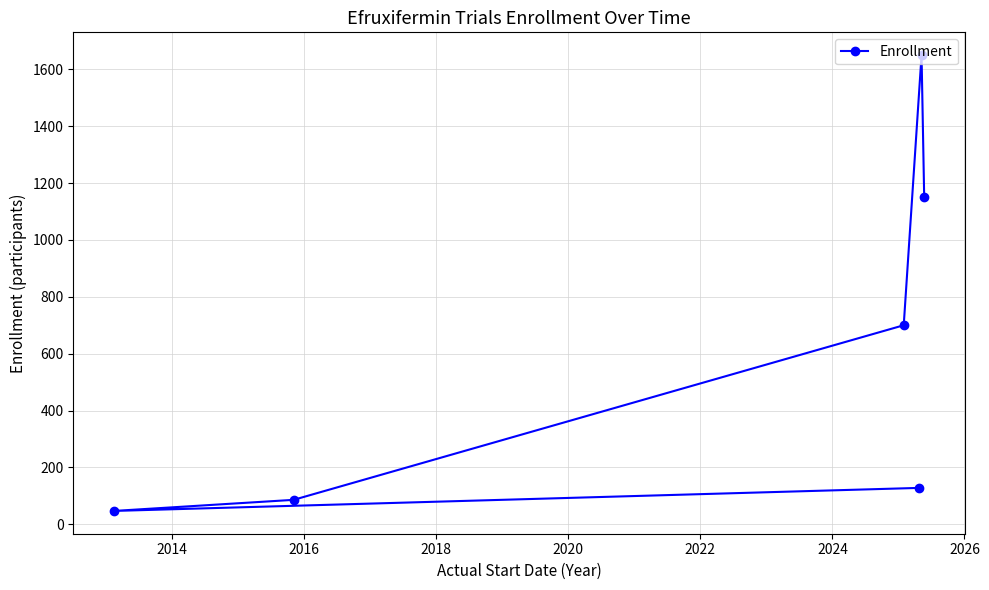

How many lines are shown in the chart?

1